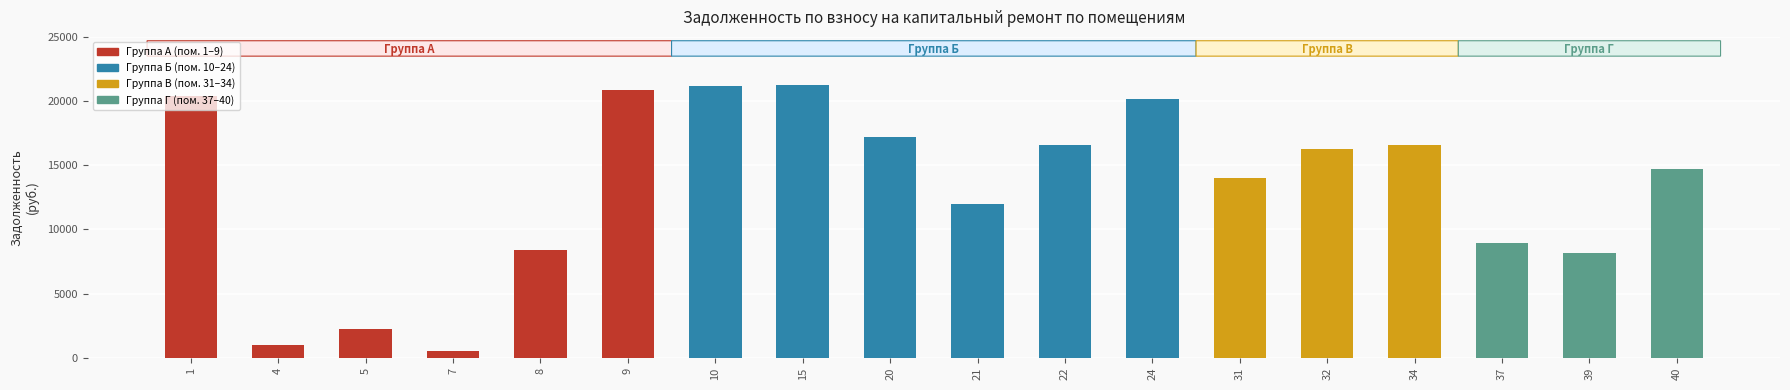

What is the value of the 14th bar from the left?

16274.8